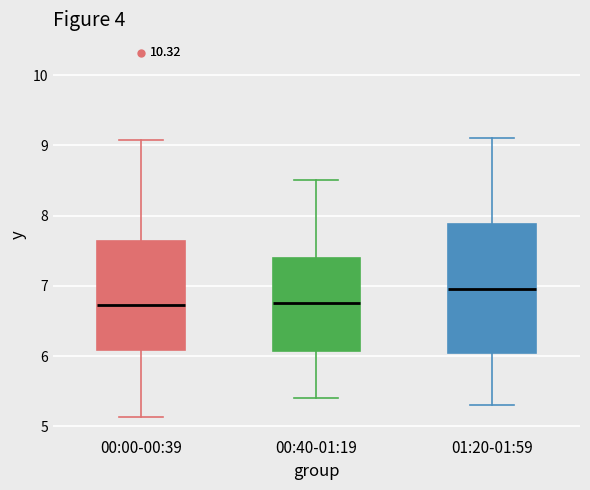

Where does the lower whisker of the box for 00:40-01:19 end on the y-axis? The values are not printed on the chart, so give them approximately, as read against the axis.

5.4